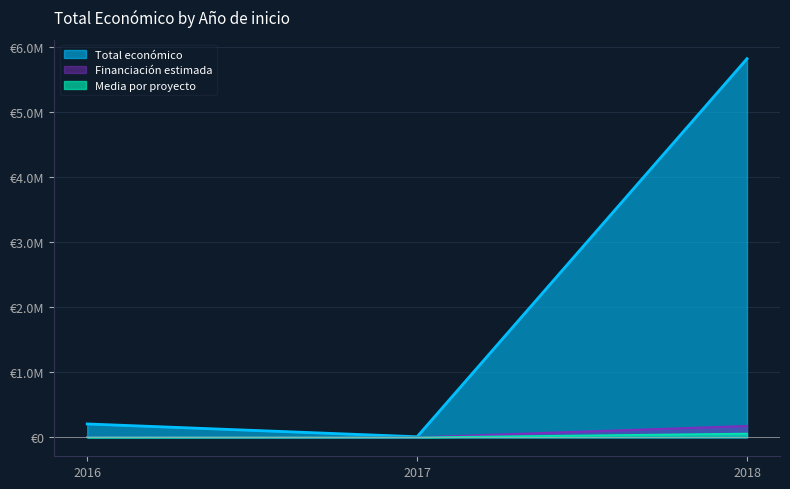

At which category does the chart reach its minimum across all series?

2016